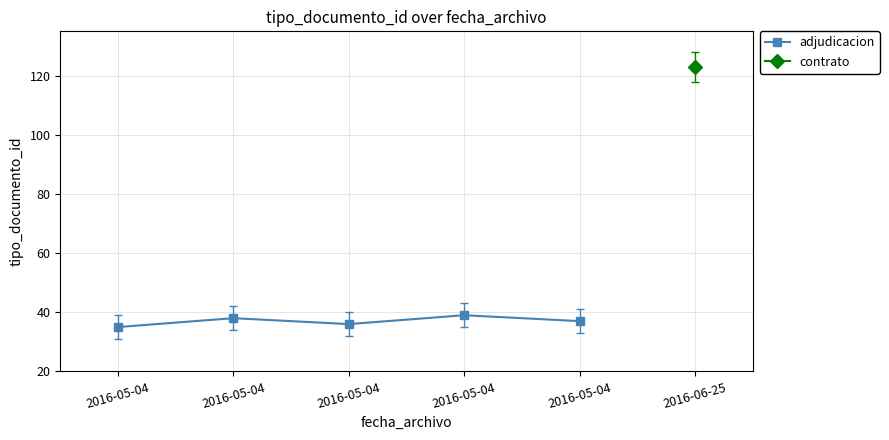

What is the difference between the maximum and minimum values?

4